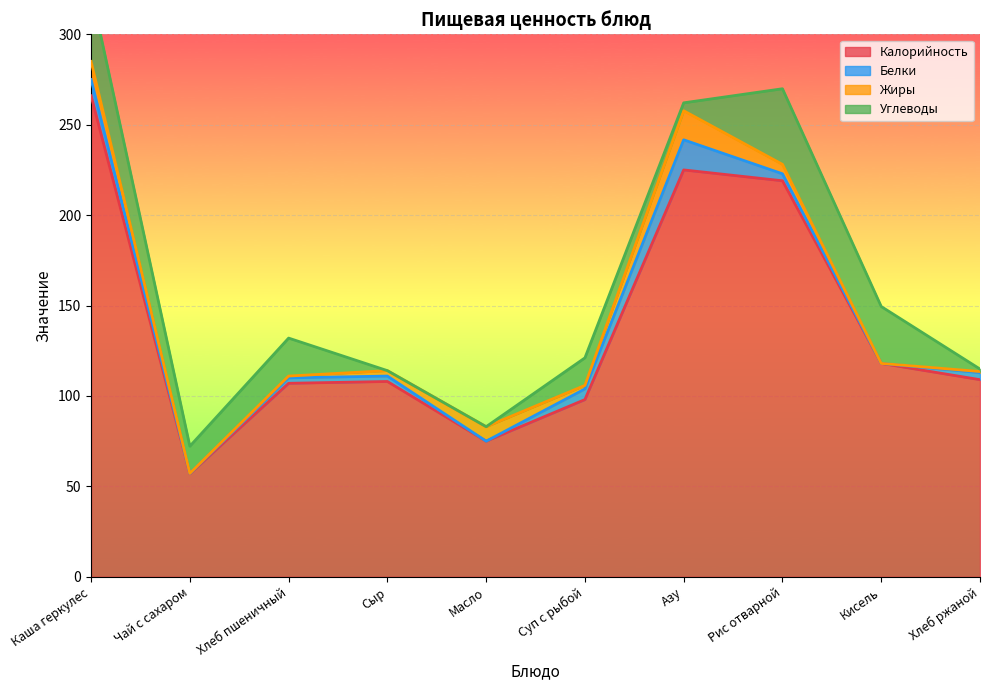

List the series in order of their peak value, lowest first.

Жиры, Белки, Углеводы, Калорийность